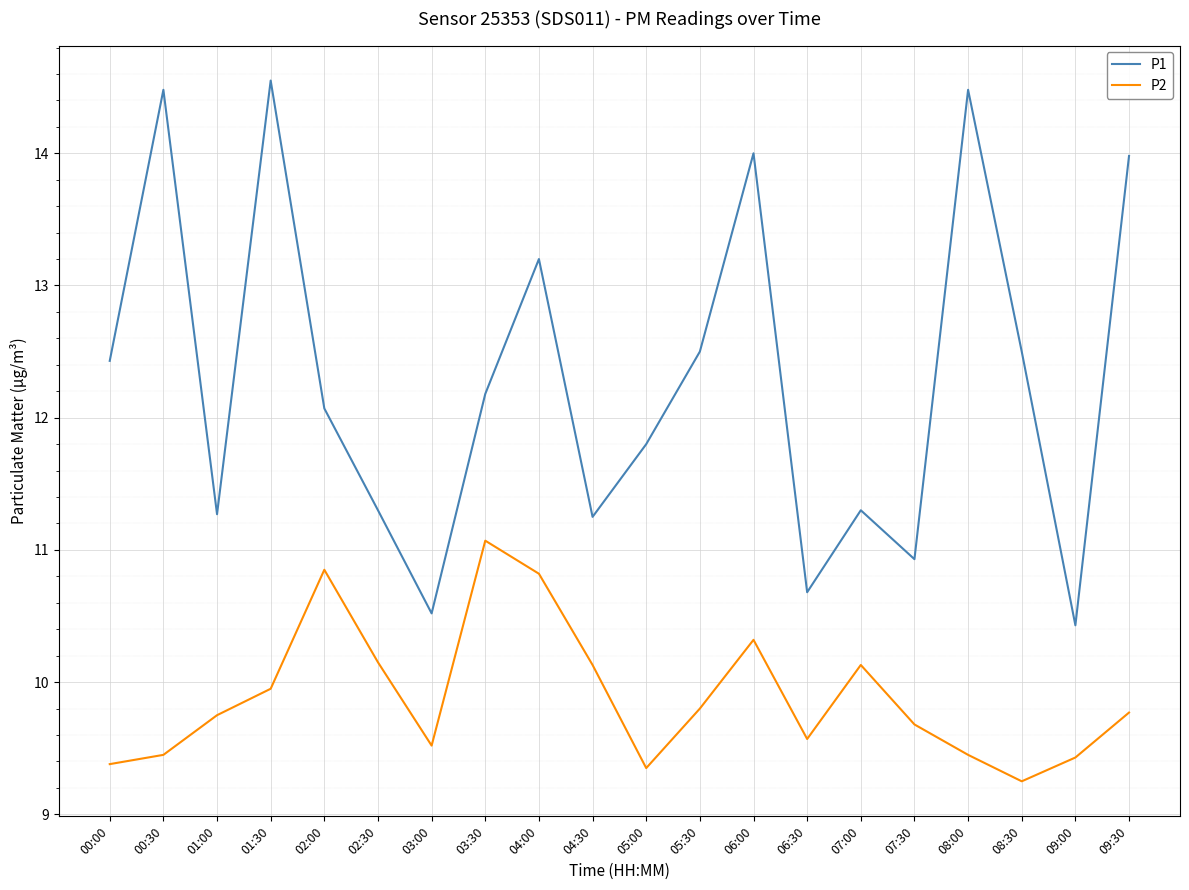

What is the highest value of the P1 series?

14.6